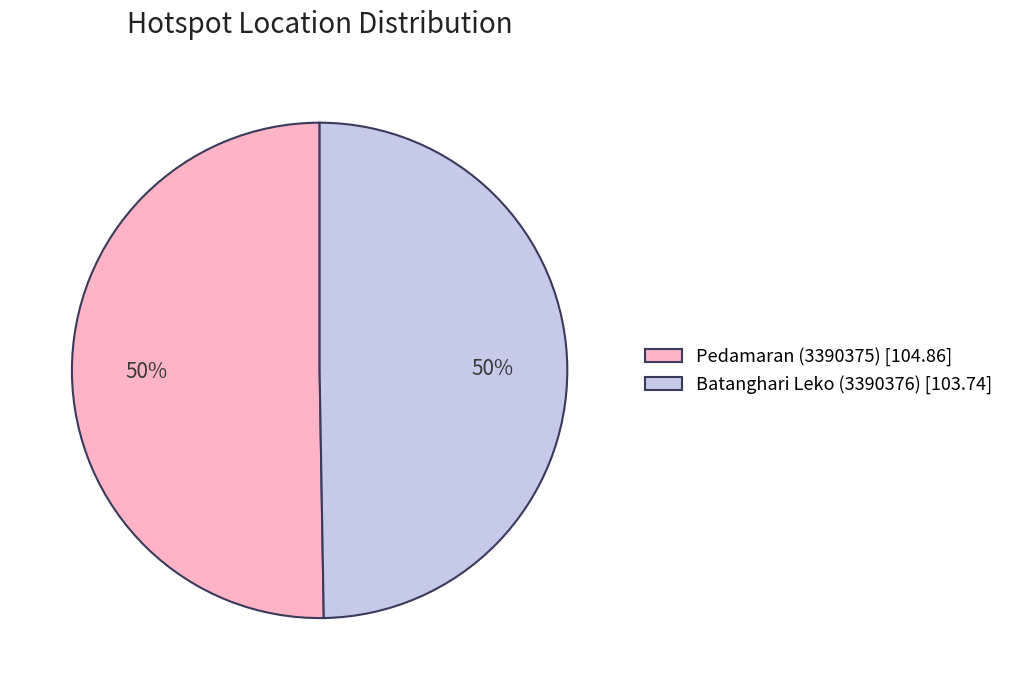

Approximately how many times larger is the value at Pedamaran (3390375) [104.86] compared to Batanghari Leko (3390376) [103.74]?

1.0